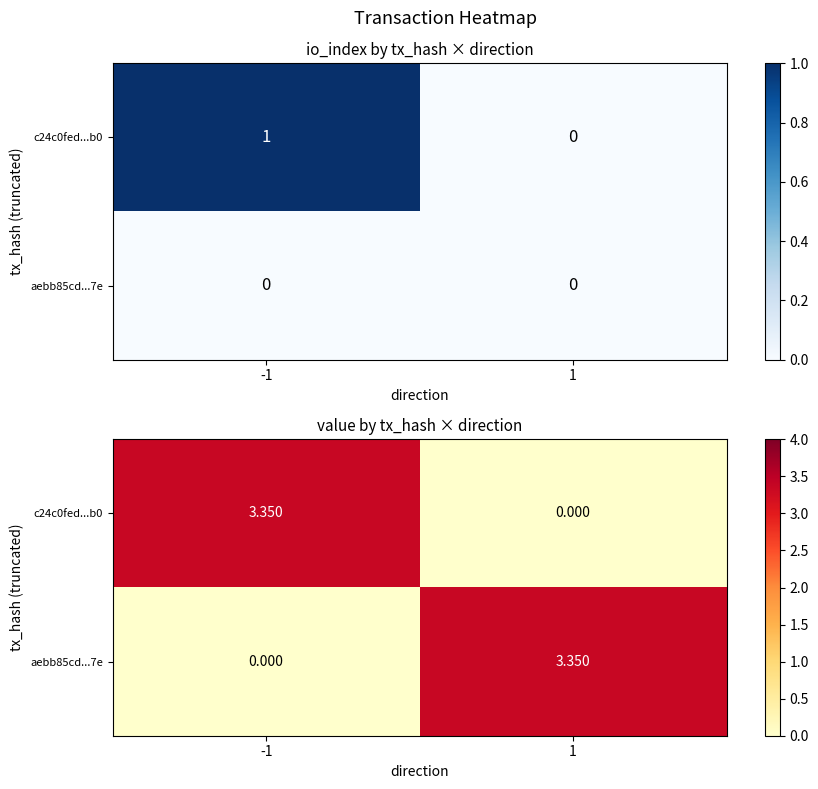

What is the difference between the highest and lowest values at 1?

3.4